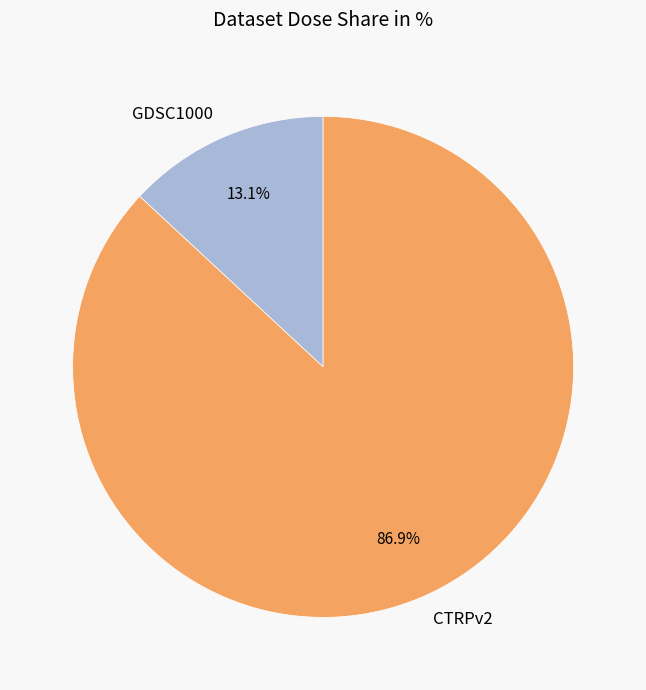

What portion of the pie excludes CTRPv2?

13.1%